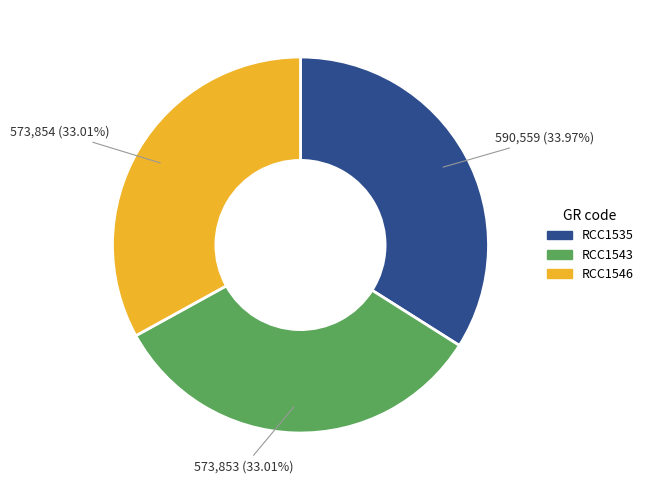

To the nearest percent, what is the combined percentage of RCC1546 and RCC1535?

67%